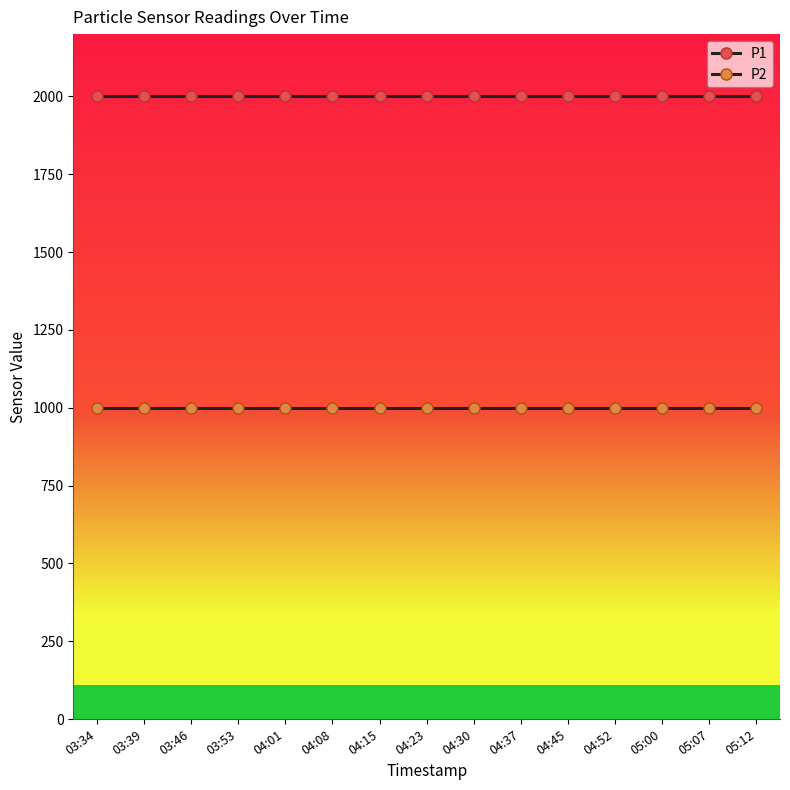

Reading right to left, transcribe all the data shown in this chart.

P1: 1999.9	1999.9	1999.9	1999.9	1999.9	1999.9	1999.9	1999.9	1999.9	1999.9	1999.9	1999.9	1999.9	1999.9	1999.9
P2: 999.9	999.9	999.9	999.9	999.9	999.9	999.9	999.9	999.9	999.9	999.9	999.9	999.9	999.9	999.9